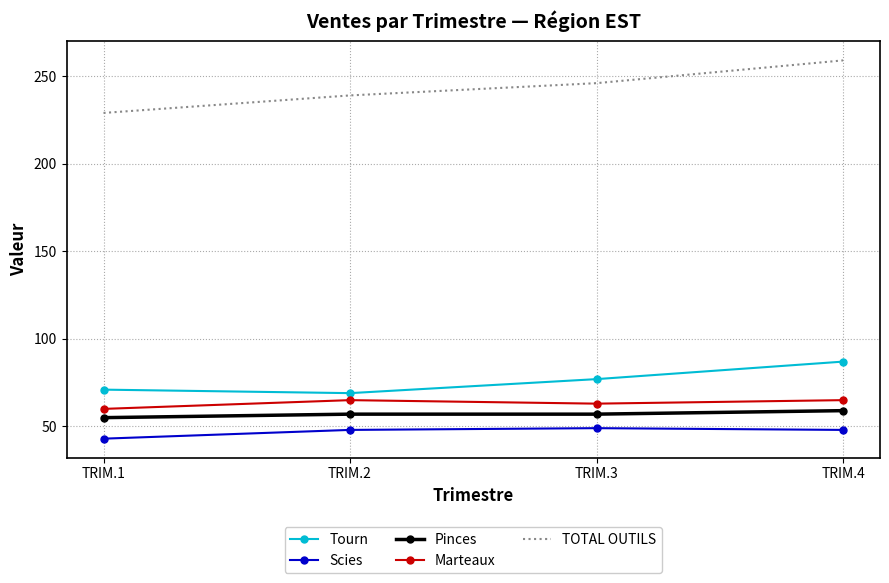

What is the smallest value displayed?

43